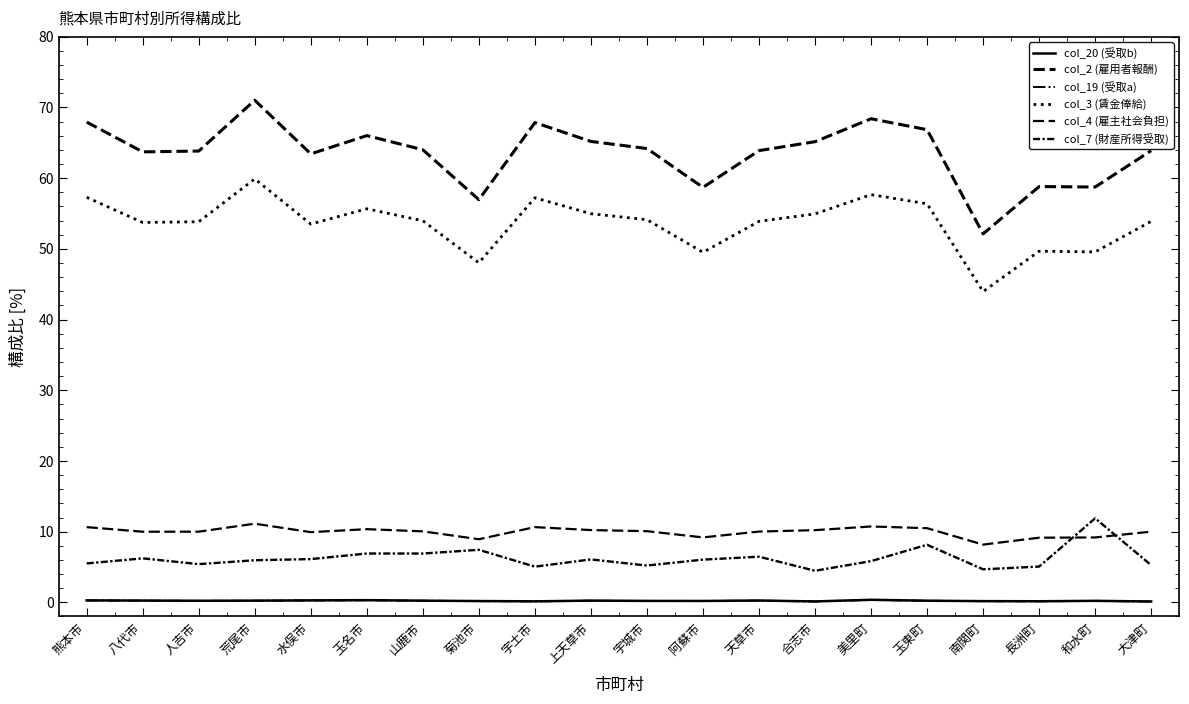

Reading left to right, transcribe all the data shown in this chart.

col_20 (受取b): 熊本市=0.3	八代市=0.3	人吉市=0.2	荒尾市=0.2	水俣市=0.3	玉名市=0.3	山鹿市=0.2	菊池市=0.2	宇土市=0.1	上天草市=0.2	宇城市=0.2	阿蘇市=0.2	天草市=0.3	合志市=0.1	美里町=0.4	玉東町=0.2	南関町=0.2	長洲町=0.2	和水町=0.2	大津町=0.1
col_2 (雇用者報酬): 熊本市=67.9	八代市=63.7	人吉市=63.8	荒尾市=71.0	水俣市=63.4	玉名市=66.0	山鹿市=64.0	菊池市=57.0	宇土市=67.9	上天草市=65.2	宇城市=64.2	阿蘇市=58.7	天草市=63.9	合志市=65.2	美里町=68.4	玉東町=66.9	南関町=52.1	長洲町=58.8	和水町=58.7	大津町=63.9
col_19 (受取a): 熊本市=0.3	八代市=0.2	人吉市=0.2	荒尾市=0.2	水俣市=0.3	玉名市=0.3	山鹿市=0.2	菊池市=0.2	宇土市=0.1	上天草市=0.2	宇城市=0.2	阿蘇市=0.2	天草市=0.2	合志市=0.1	美里町=0.3	玉東町=0.2	南関町=0.2	長洲町=0.1	和水町=0.2	大津町=0.1
col_3 (賃金俸給): 熊本市=57.3	八代市=53.7	人吉市=53.8	荒尾市=59.9	水俣市=53.5	玉名市=55.7	山鹿市=54.0	菊池市=48.0	宇土市=57.2	上天草市=55.0	宇城市=54.1	阿蘇市=49.5	天草市=53.9	合志市=54.9	美里町=57.7	玉東町=56.4	南関町=44.0	長洲町=49.7	和水町=49.6	大津町=53.9
col_4 (雇主社会負担): 熊本市=10.6	八代市=10.0	人吉市=10.0	荒尾市=11.1	水俣市=9.9	玉名市=10.4	山鹿市=10.0	菊池市=8.9	宇土市=10.6	上天草市=10.2	宇城市=10.1	阿蘇市=9.2	天草市=10.0	合志市=10.2	美里町=10.7	玉東町=10.5	南関町=8.2	長洲町=9.1	和水町=9.2	大津町=10.0
col_7 (財産所得受取): 熊本市=5.5	八代市=6.2	人吉市=5.4	荒尾市=6.0	水俣市=6.1	玉名市=6.9	山鹿市=6.9	菊池市=7.4	宇土市=5.0	上天草市=6.1	宇城市=5.2	阿蘇市=6.0	天草市=6.5	合志市=4.5	美里町=5.8	玉東町=8.1	南関町=4.7	長洲町=5.1	和水町=11.9	大津町=5.3